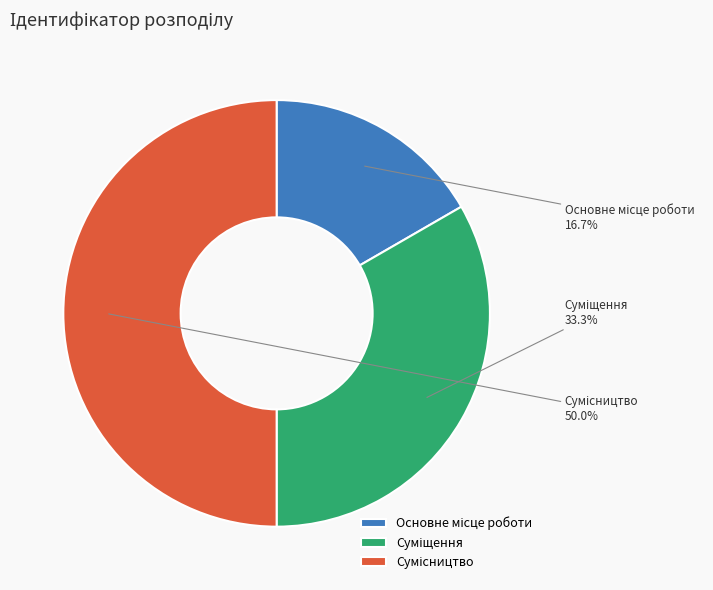

How many slices are in this pie chart?

3